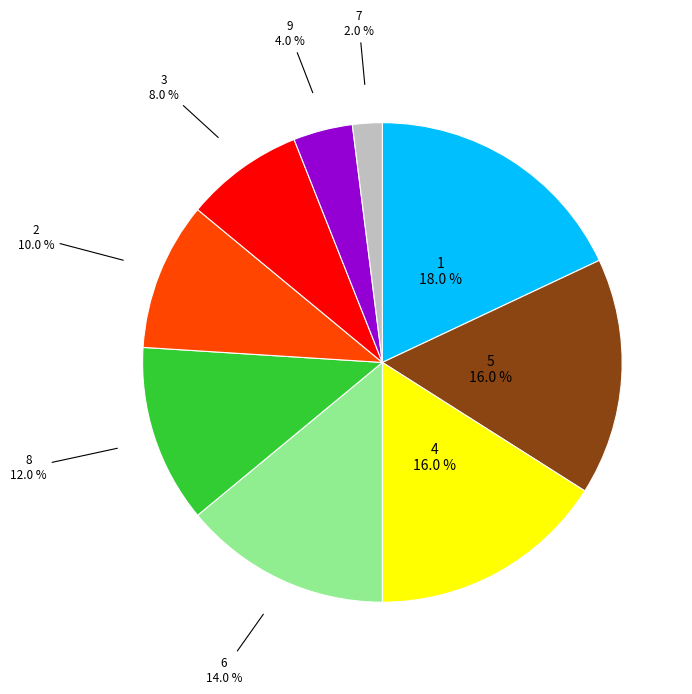

Is there any slice that represents more than half of the pie?

No